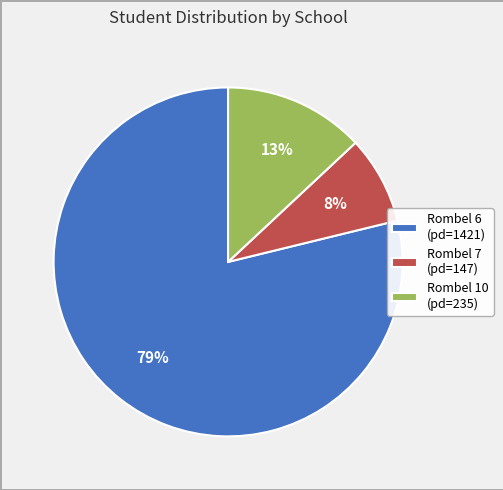

What percentage is the Rombel 10 (pd=235) slice, to the nearest percent?

13%